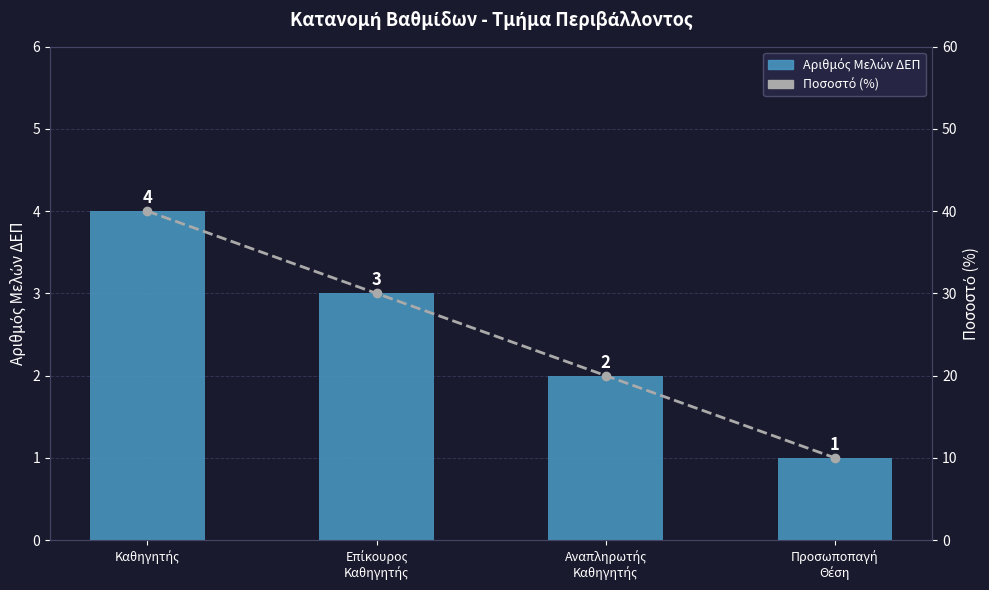

Which series has the largest total across all categories?

Percentage (%)